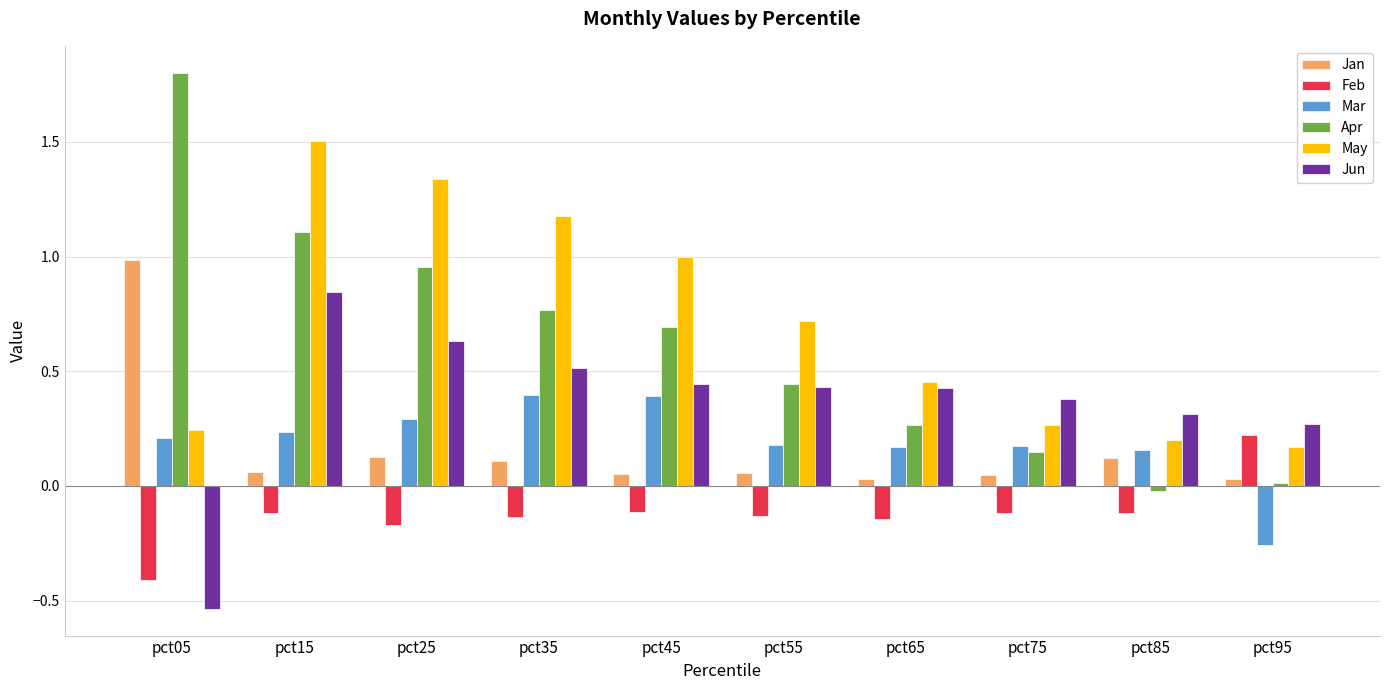

Read the Apr value at pct05.

1.8